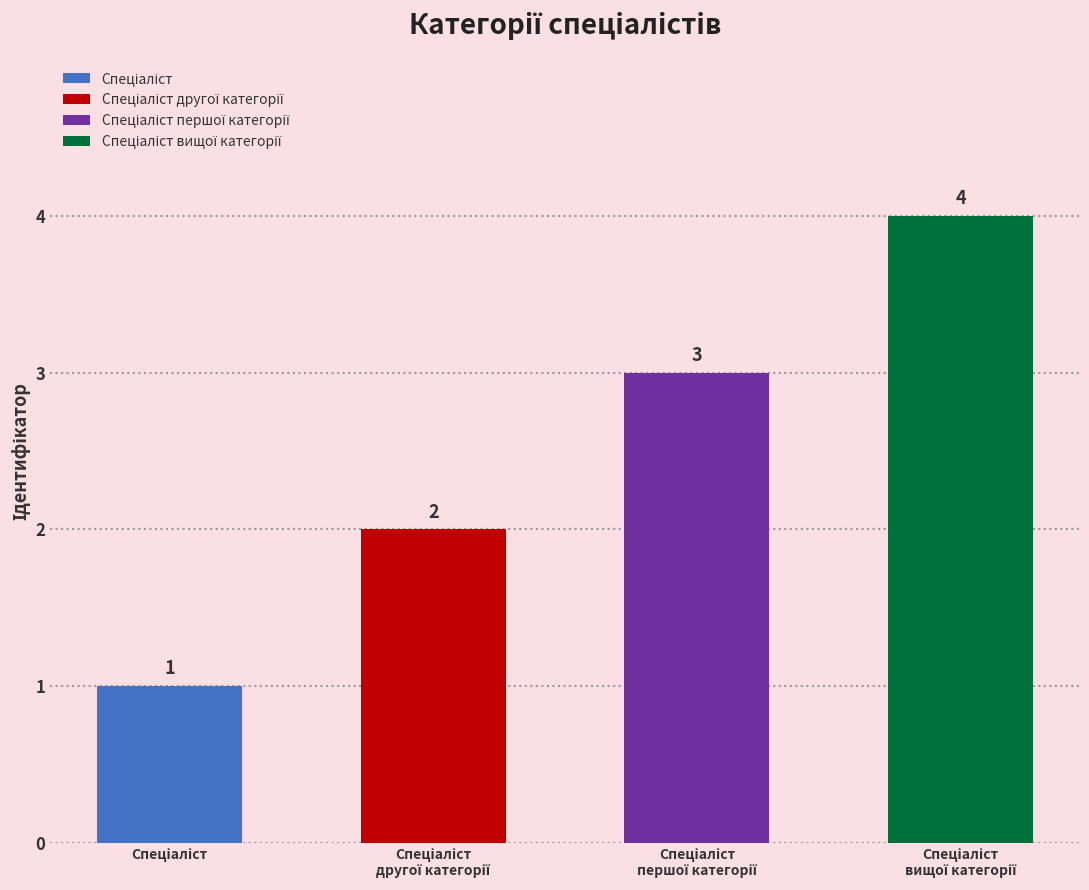

How many values are below 3?

2